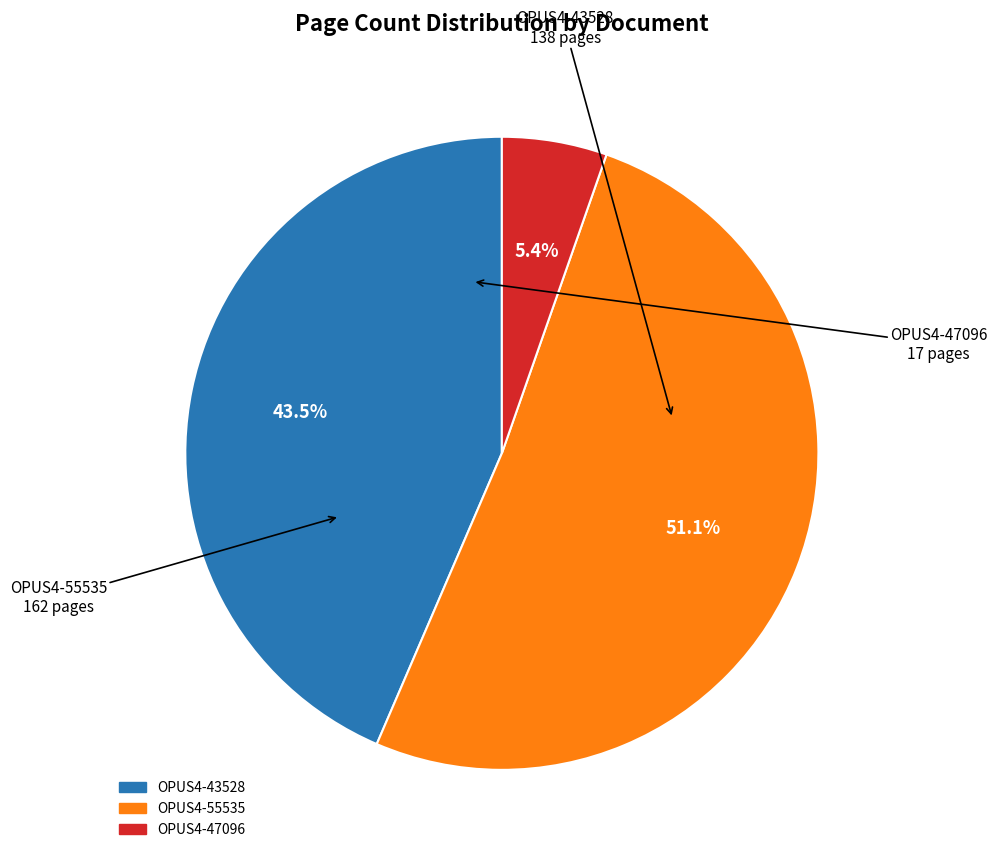

Which category has the biggest portion of the pie?

OPUS4-55535